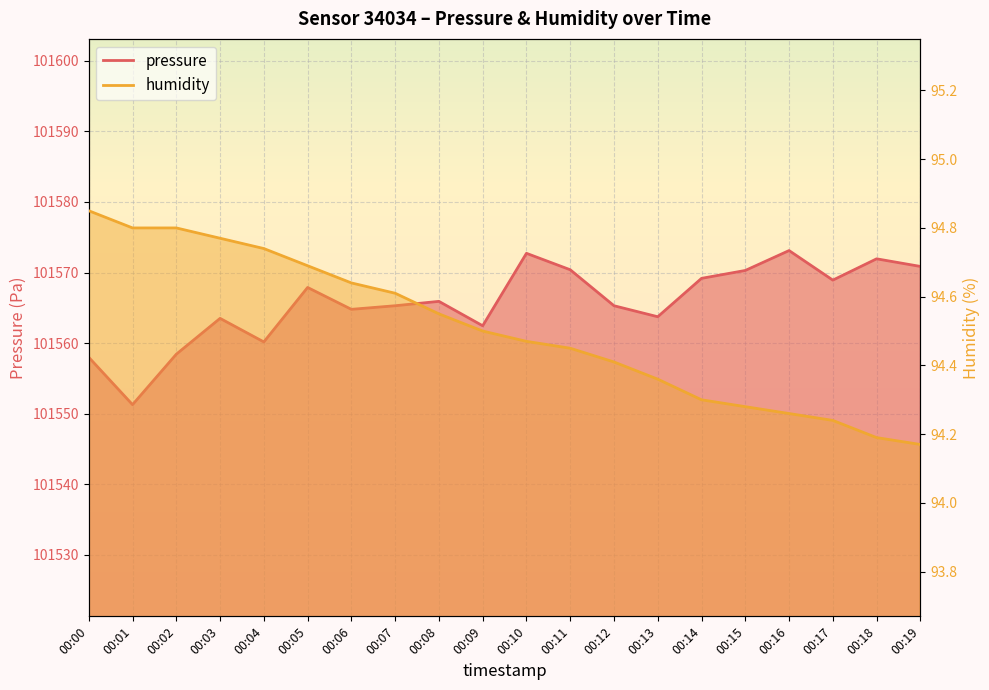

At which label is pressure closest to 101562?

00:09